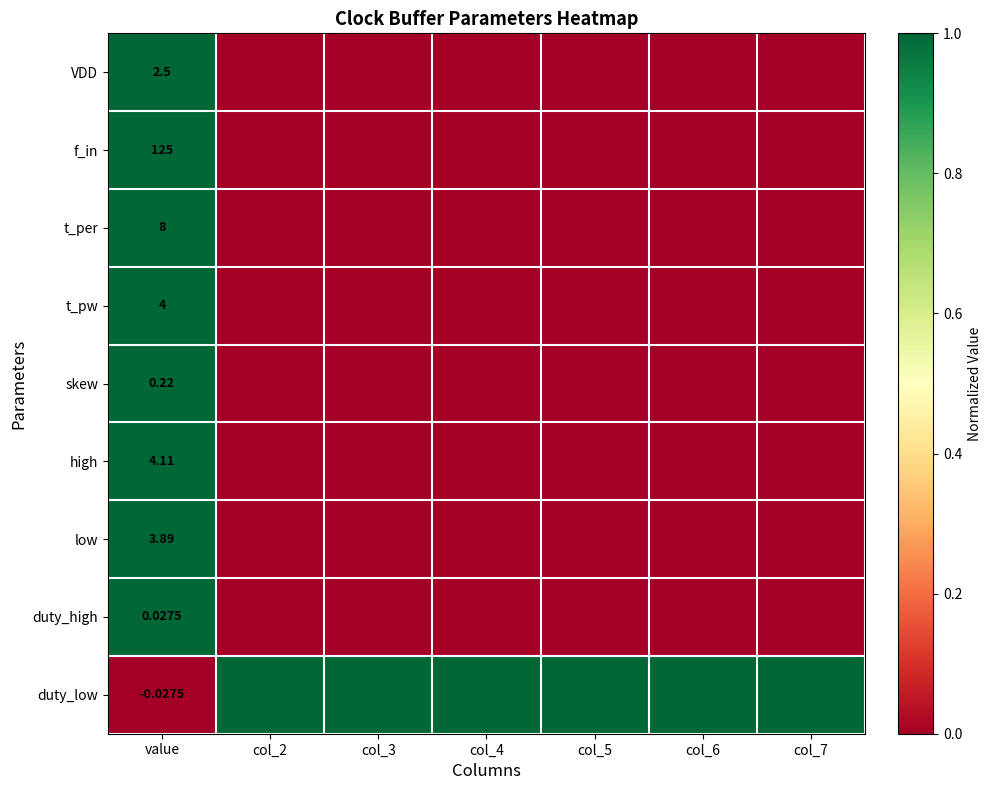

How many series are shown in this chart?

9